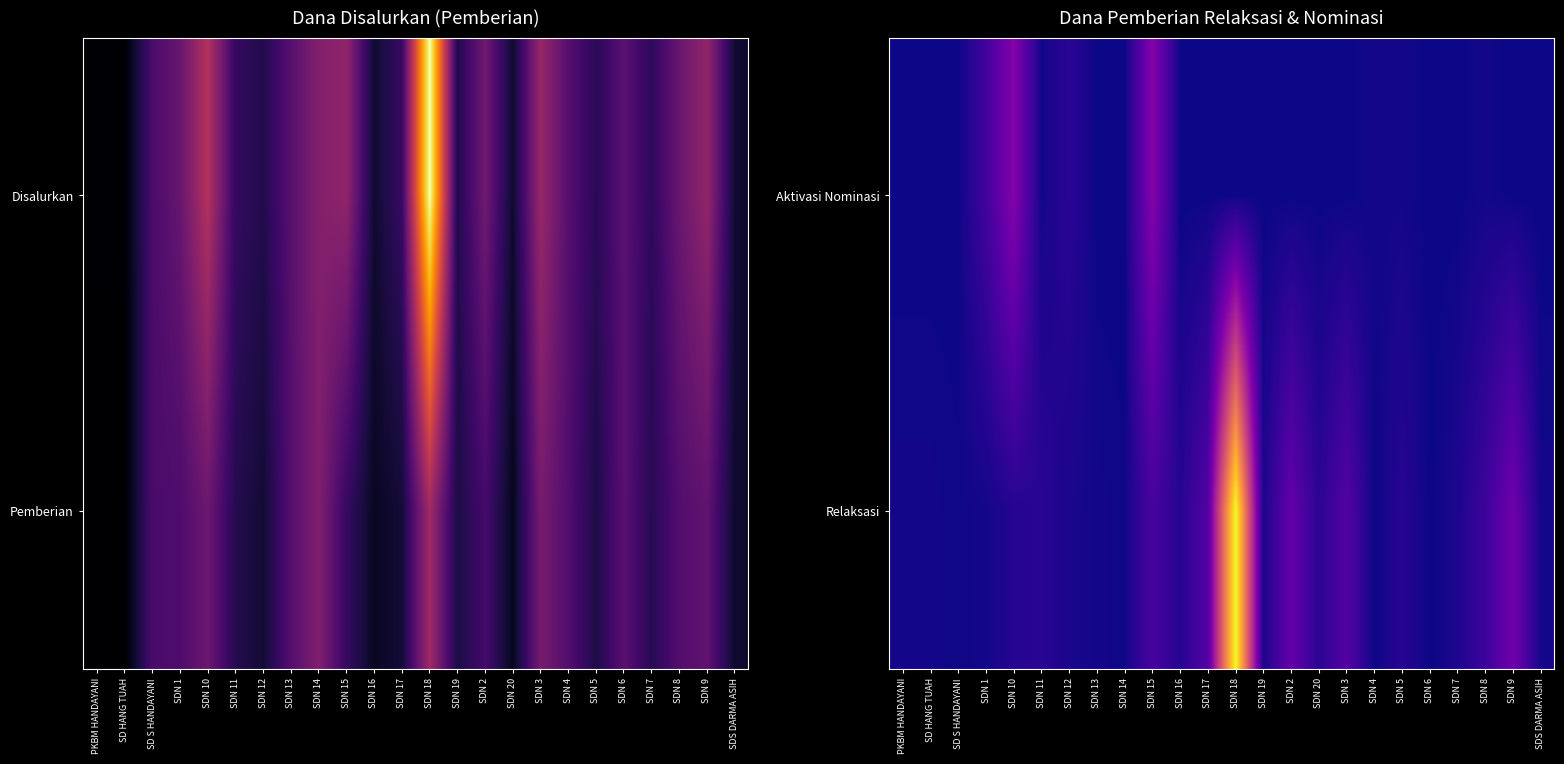

Which category has the highest value across all series?

SDN 18